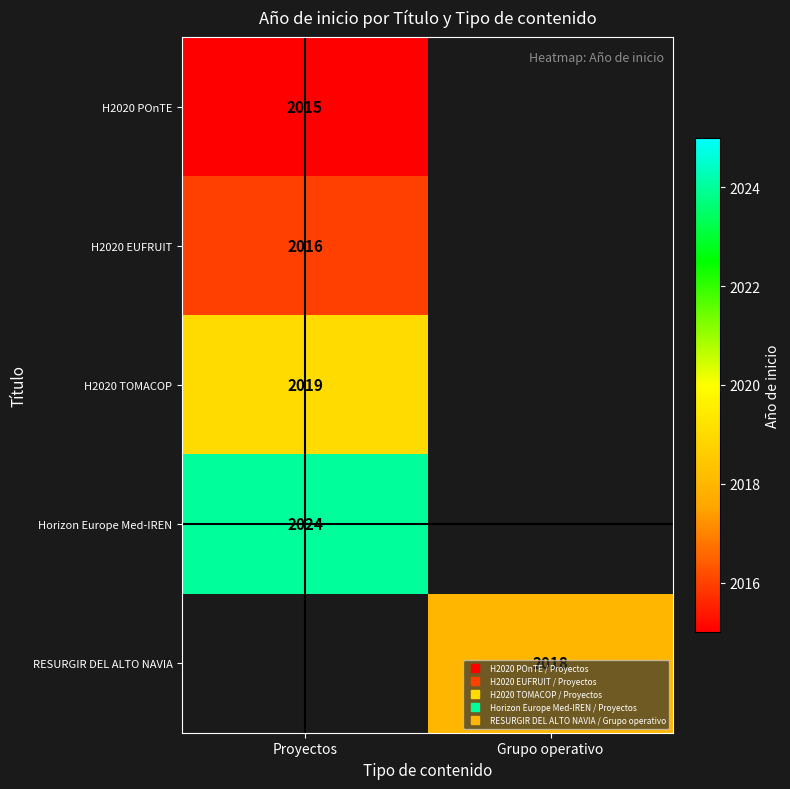

What is the minimum value for H2020 POnTE?

2015.0